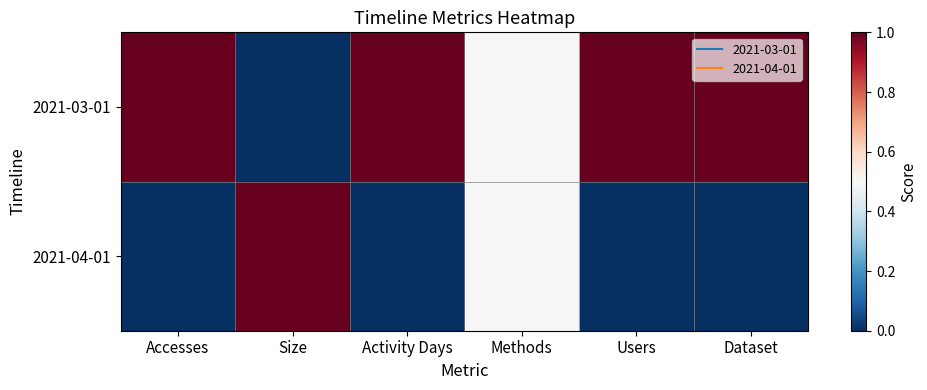

Rank the series by their average value, from lowest to highest.

2021-04-01, 2021-03-01